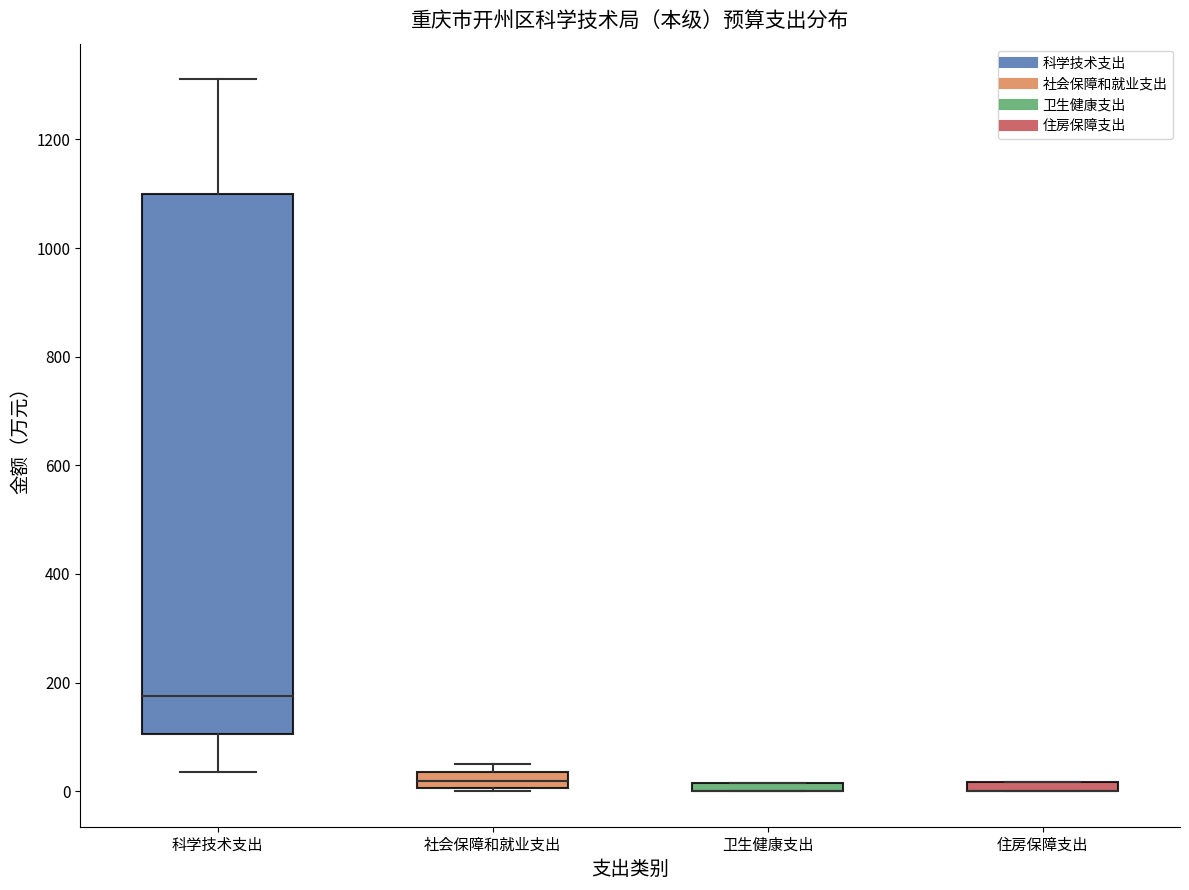

Comparing the boxes themselves (not the whiskers), which one is the tallest?

科学技术支出